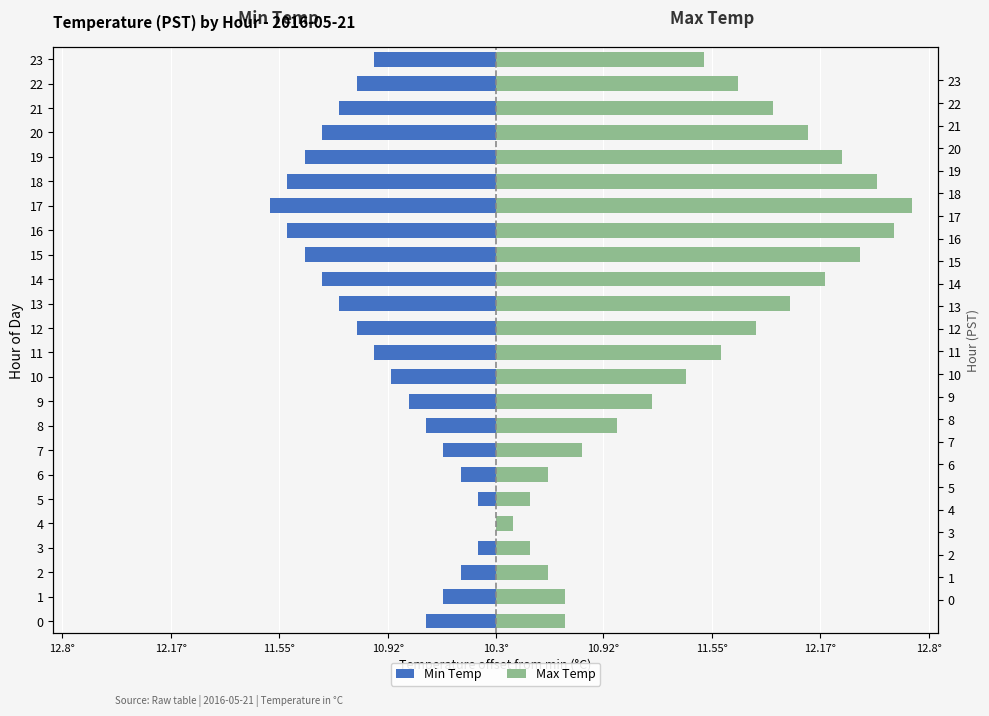

What is the total value across all series at 15?

1.0